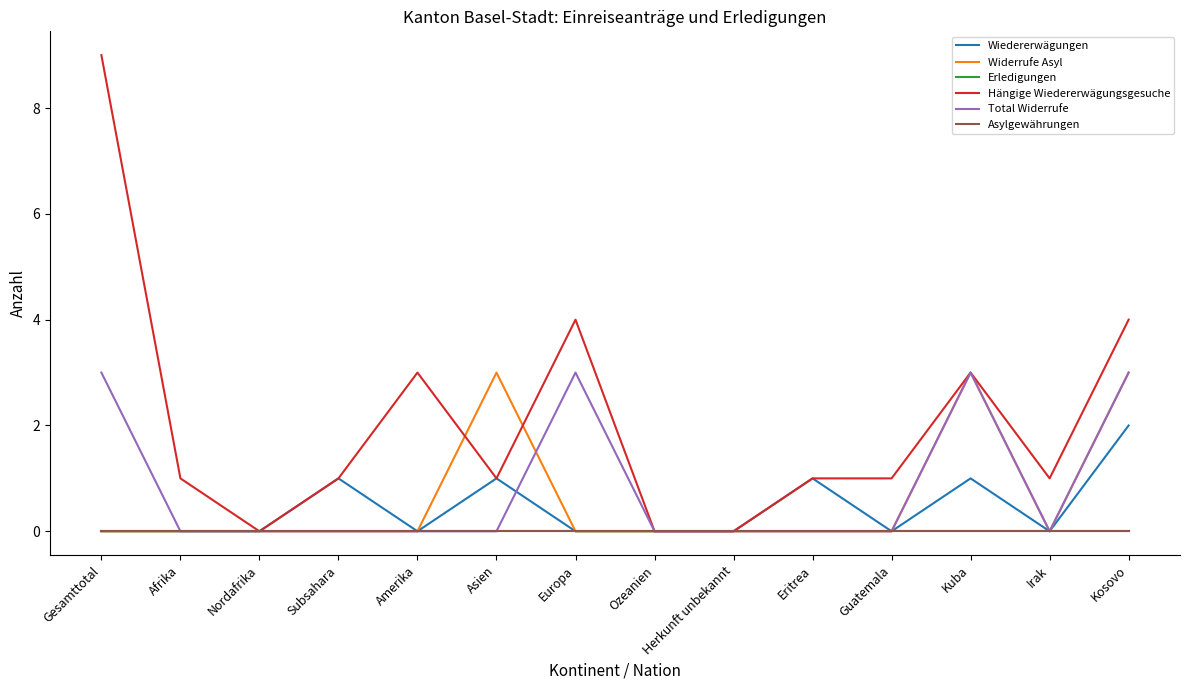

Which series changed the most between Afrika and Irak?

Wiedererwägungen